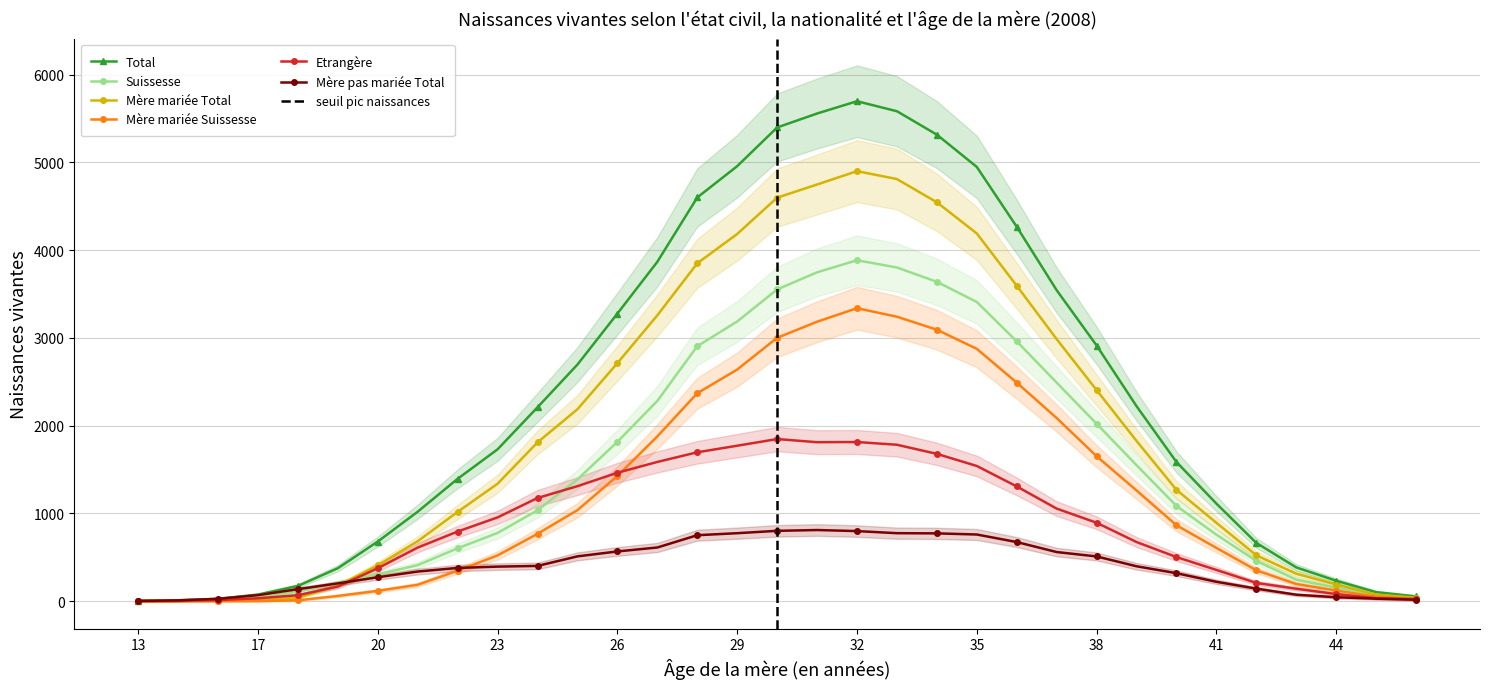

Rank the categories by Etrangère value from lowest to highest.

13, 15, 16, 46, 17, 45, 18, 44, 43, 19, 42, 41, 20, 40, 21, 39, 22, 38, 23, 37, 24, 36, 25, 26, 35, 27, 34, 28, 29, 33, 31, 32, 30